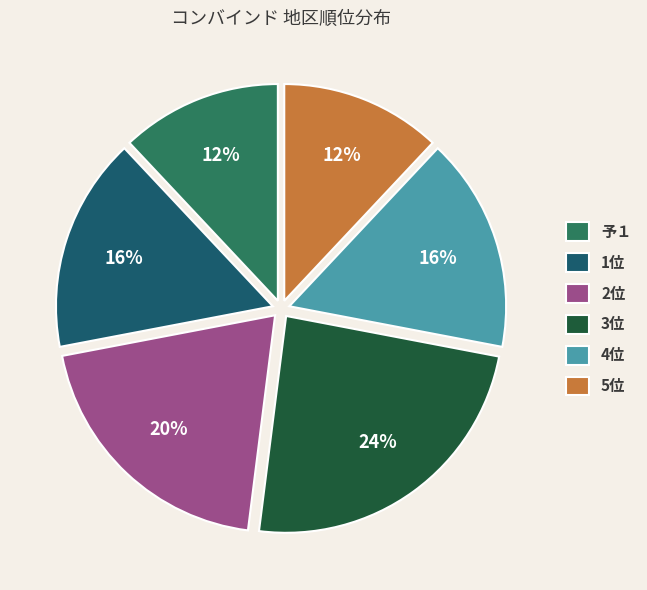

Is the sum of 予１ and 2位 greater than half?

No